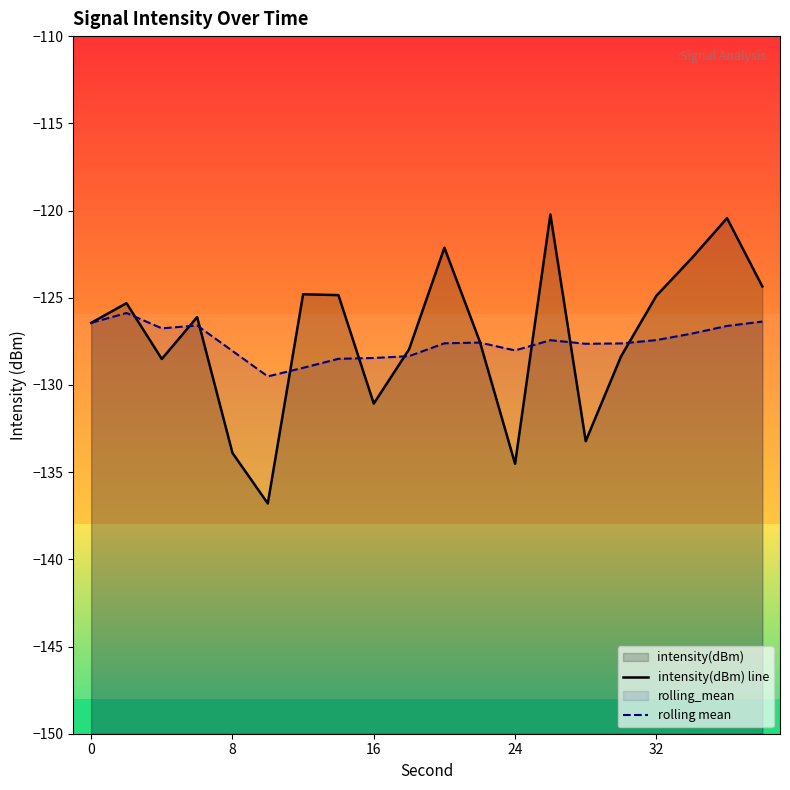

How many values in the intensity(dBm) line series are below -126?

11